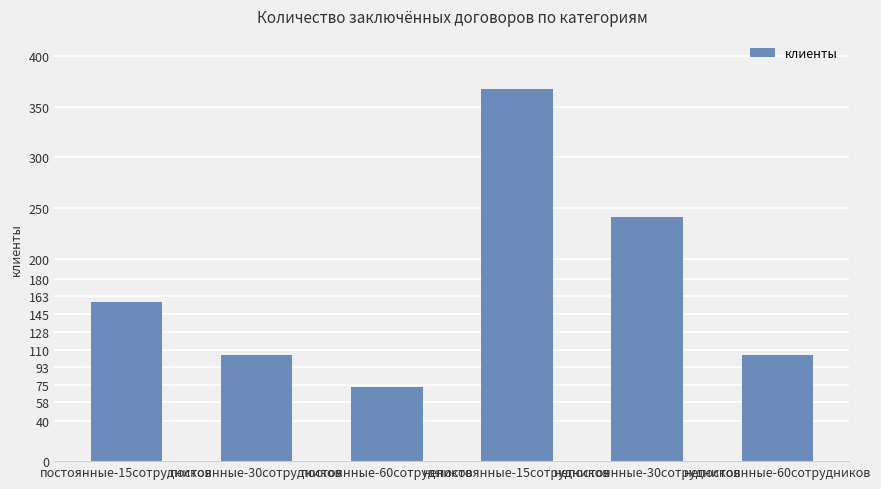

How many values are below 157?

3